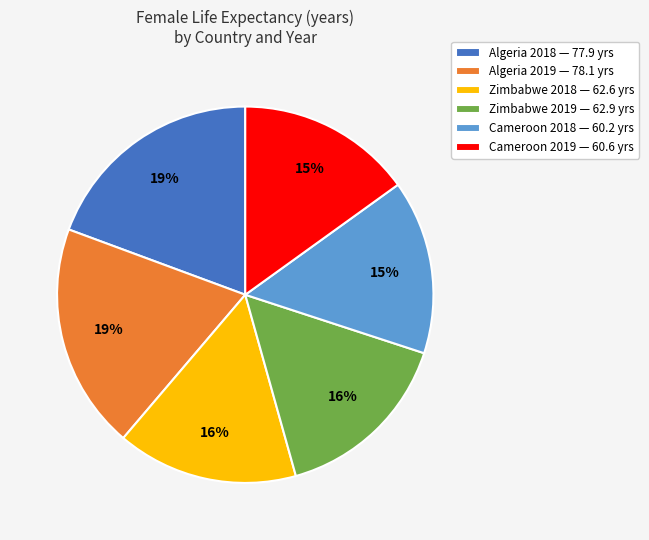

Do Zimbabwe 2019 — 62.9 yrs and Cameroon 2018 — 60.2 yrs together represent more than half of the pie?

No